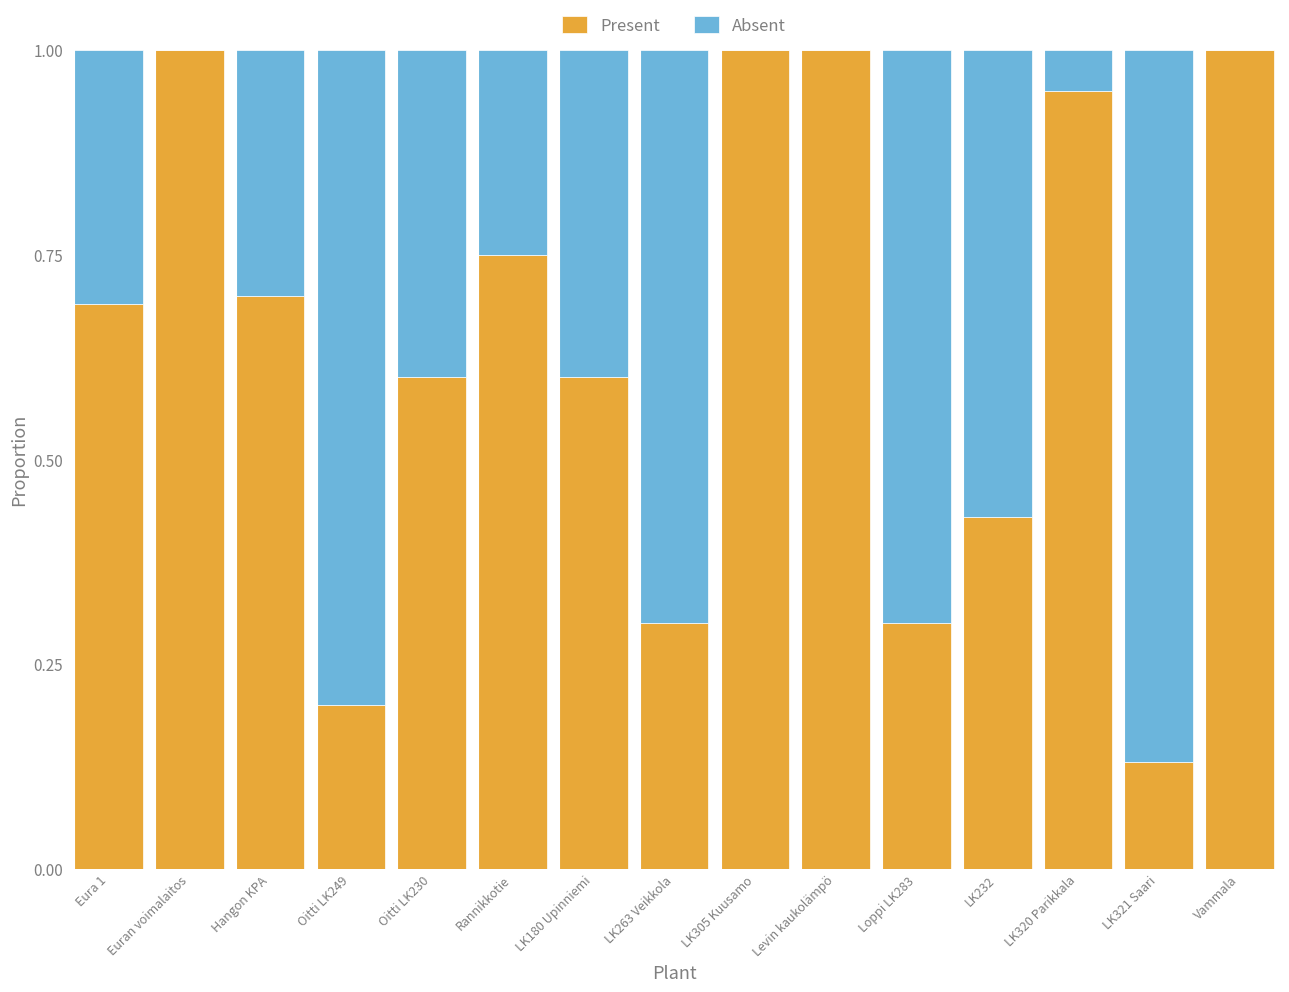

What is the maximum value for Present?

1.0